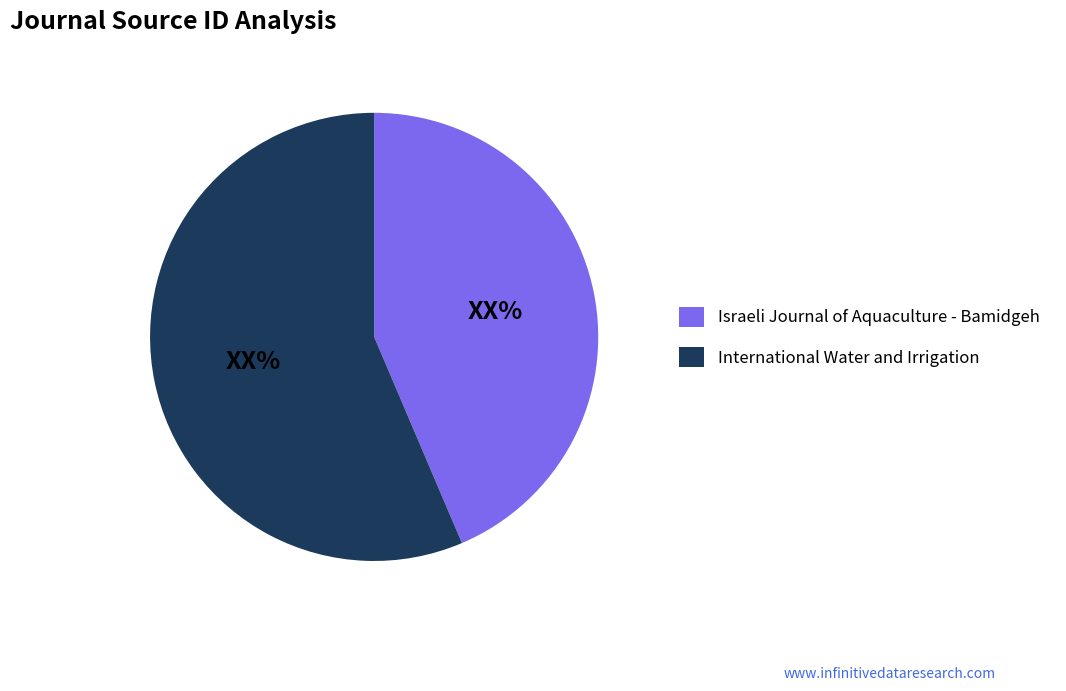

Combined, do Israeli Journal of Aquaculture - Bamidgeh and International Water and Irrigation account for over 50%?

Yes